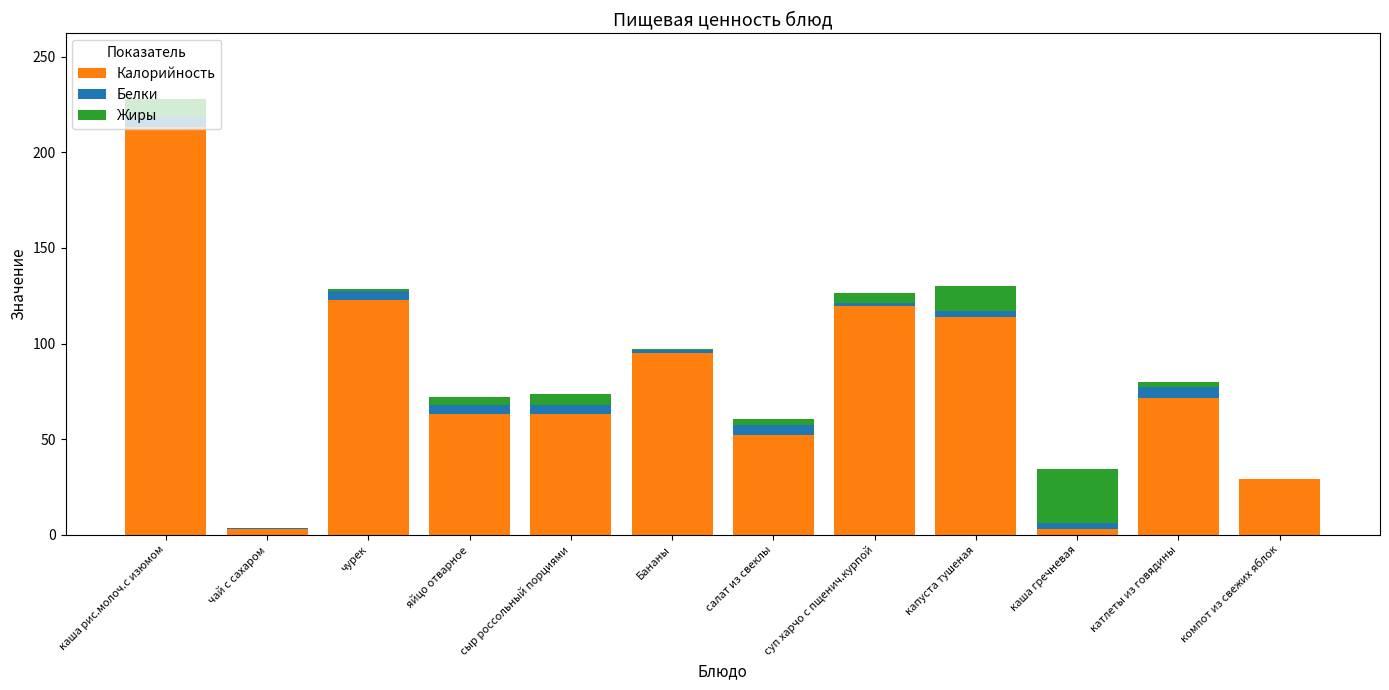

True or false: Калорийность has a value of 63.0 at сыр россольный порциями.

True